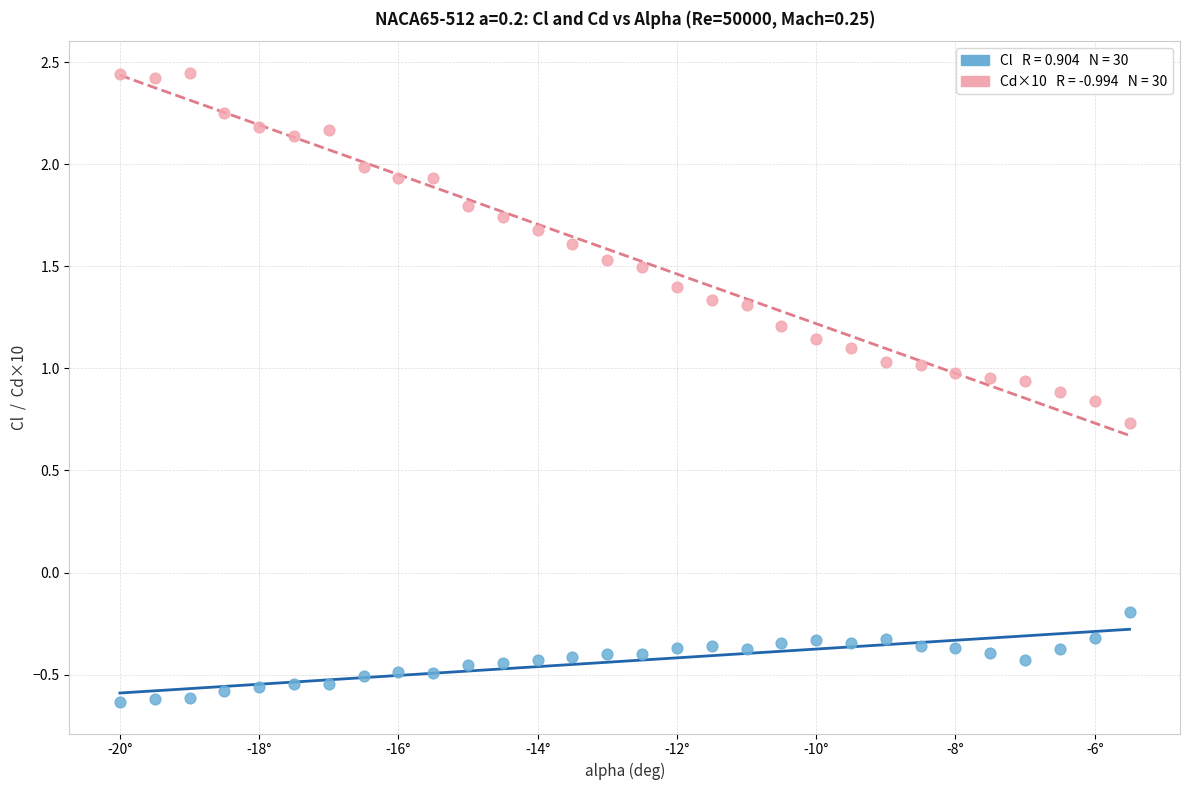

Across all data points, what is the range of X values (max minus min)?

14.5